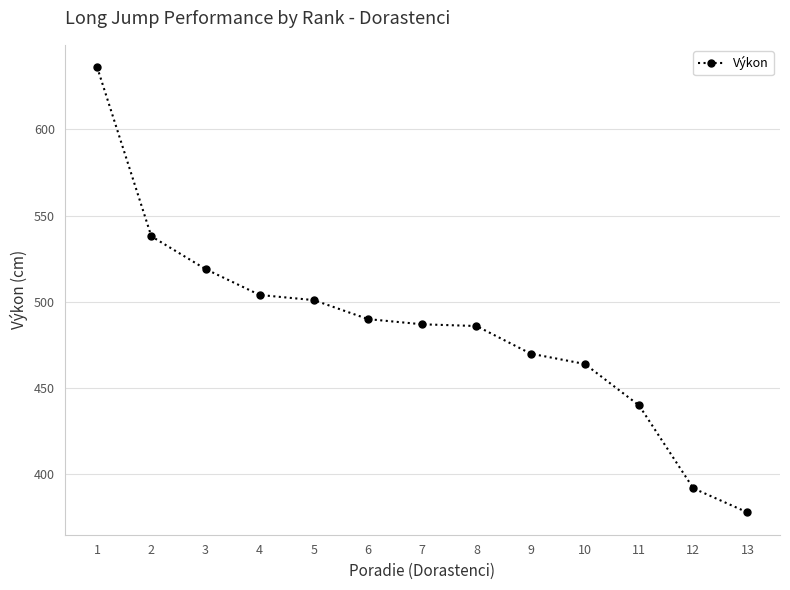

What is the difference between the second highest and second lowest values?

146